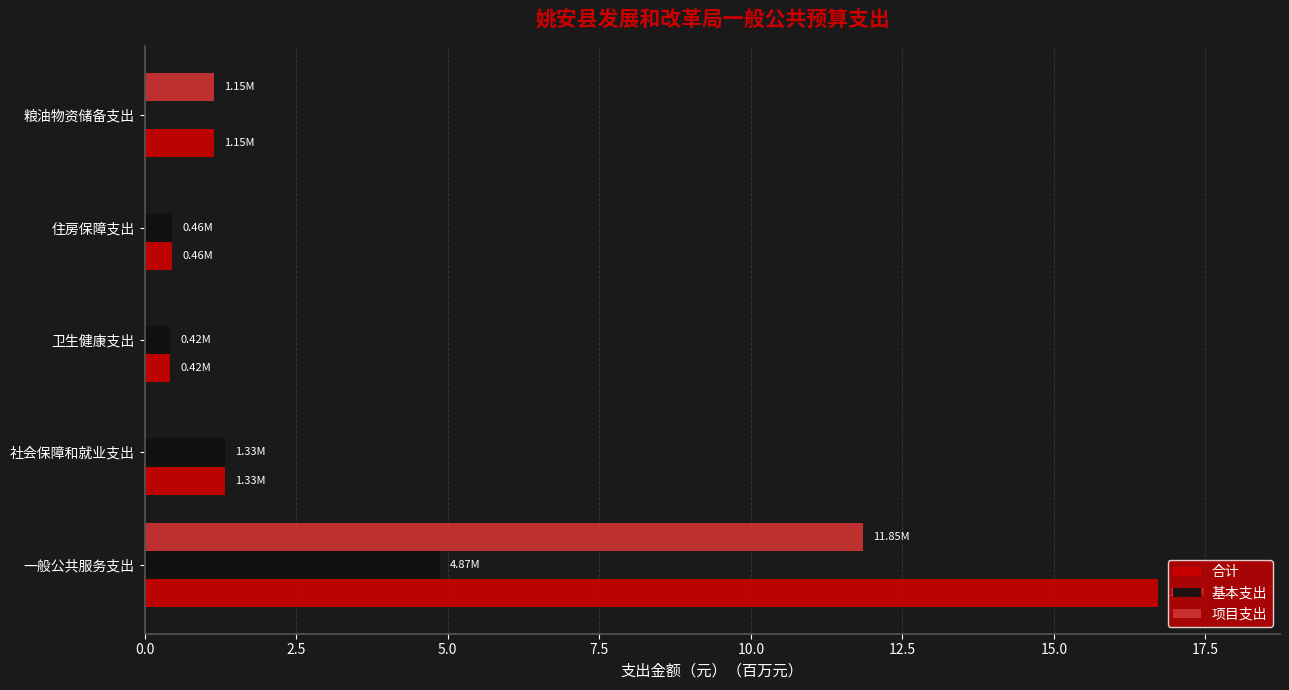

What is the sum of the 项目支出 values at 社会保障和就业支出 and 粮油物资储备支出?

1.1